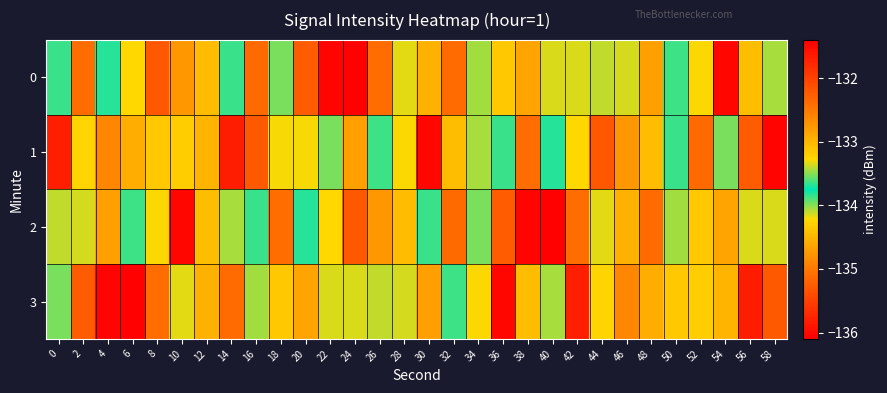

What is the total value across all series at 52?

-535.9